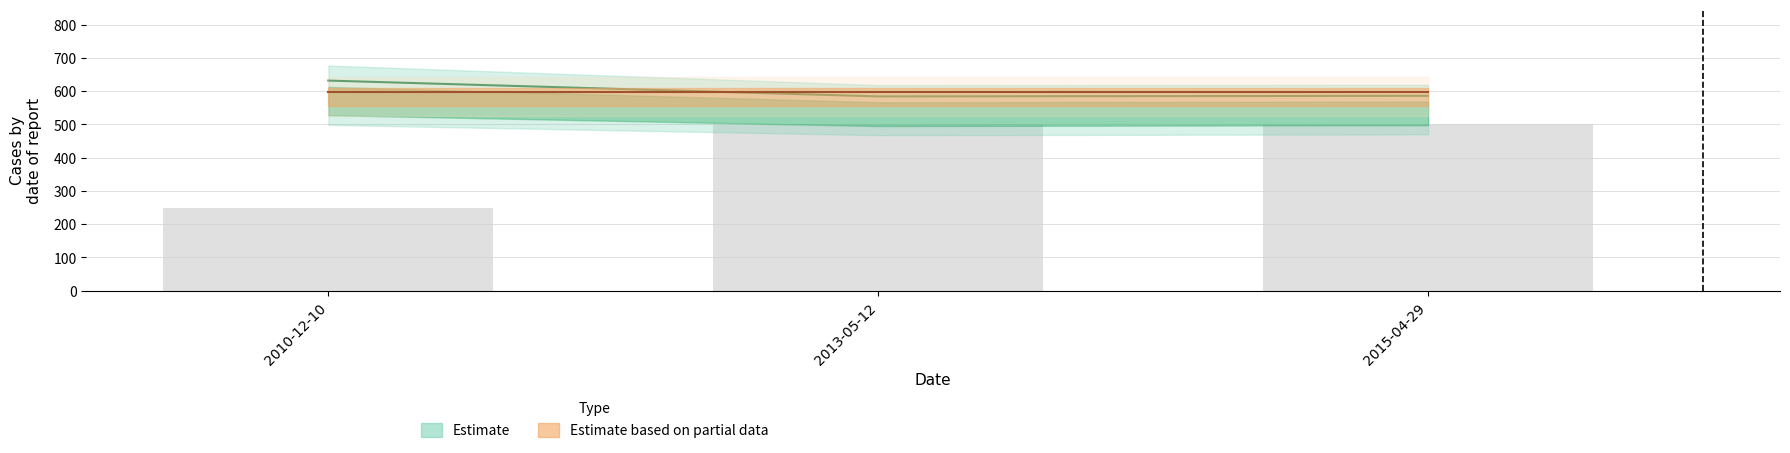

Does the chart contain any negative values?

No